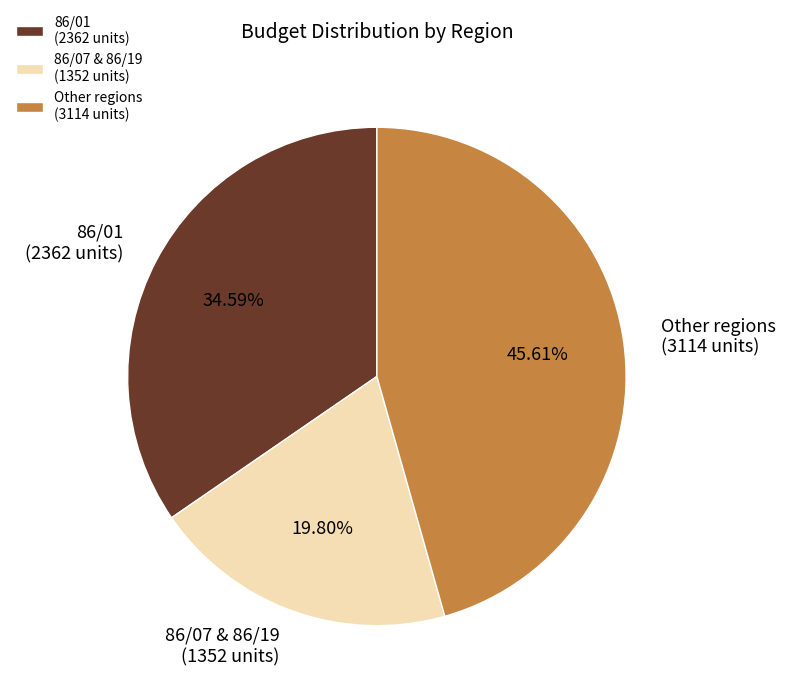

Is the sum of 86/01 (2362 units) and 86/07 & 86/19 (1352 units) greater than half?

Yes